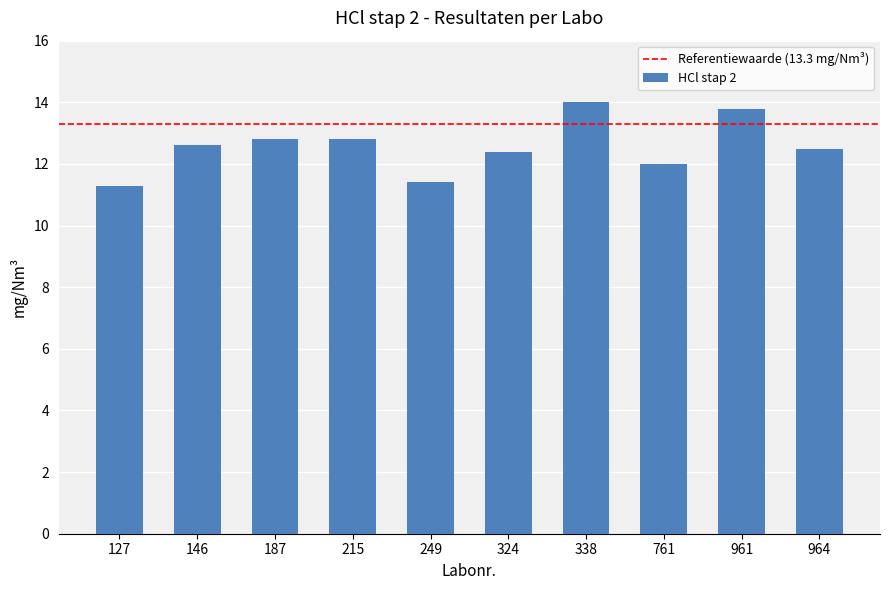

Which has a higher value, 127 or 964?

964